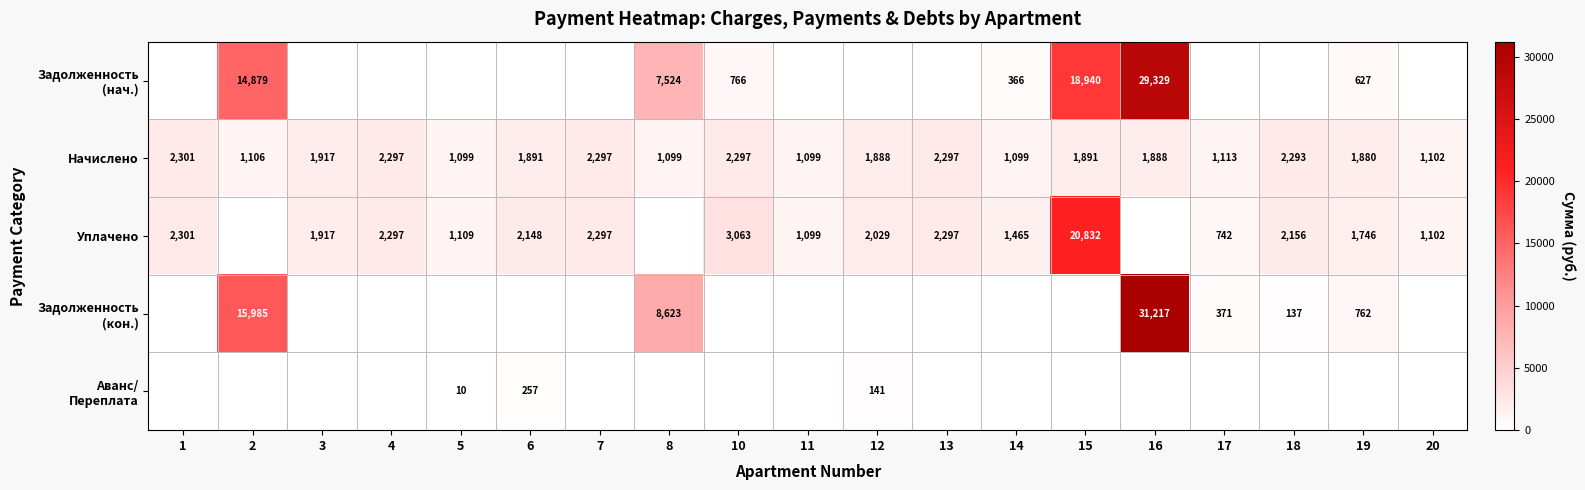

What is the sum of the Начислено values at 17 and 14?

2212